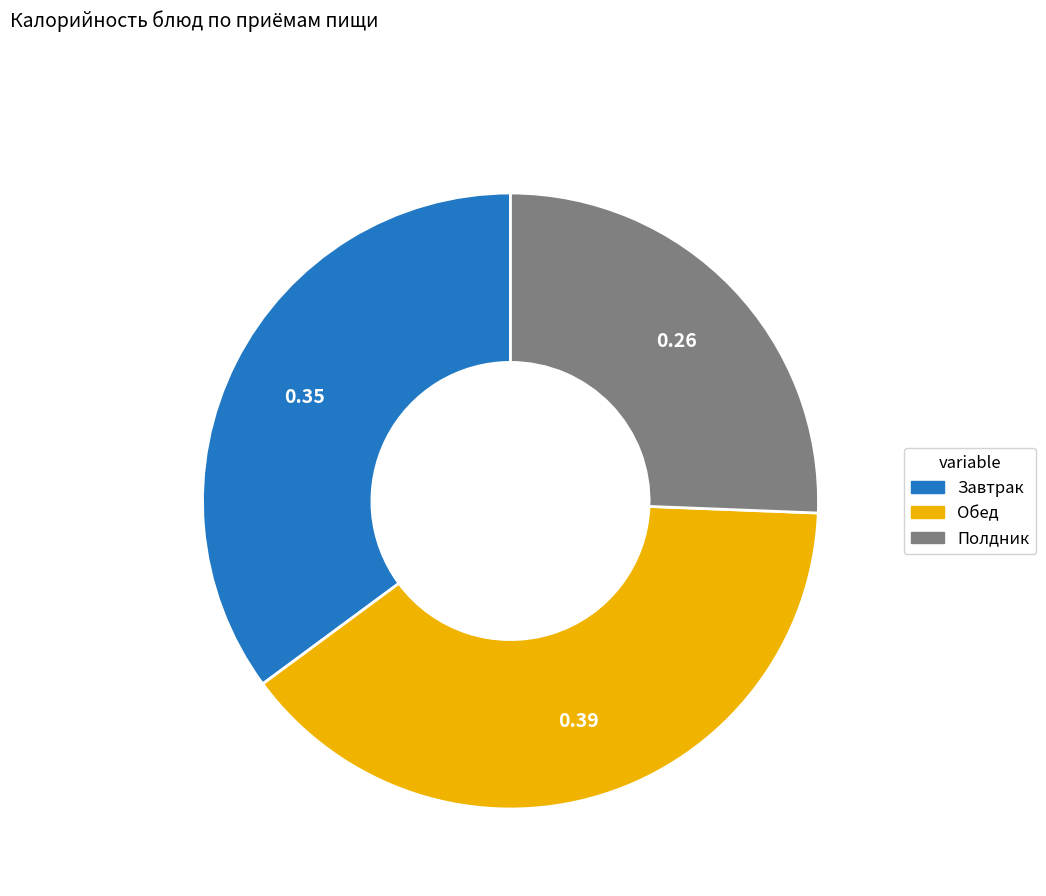

Is there any slice that represents more than half of the pie?

No